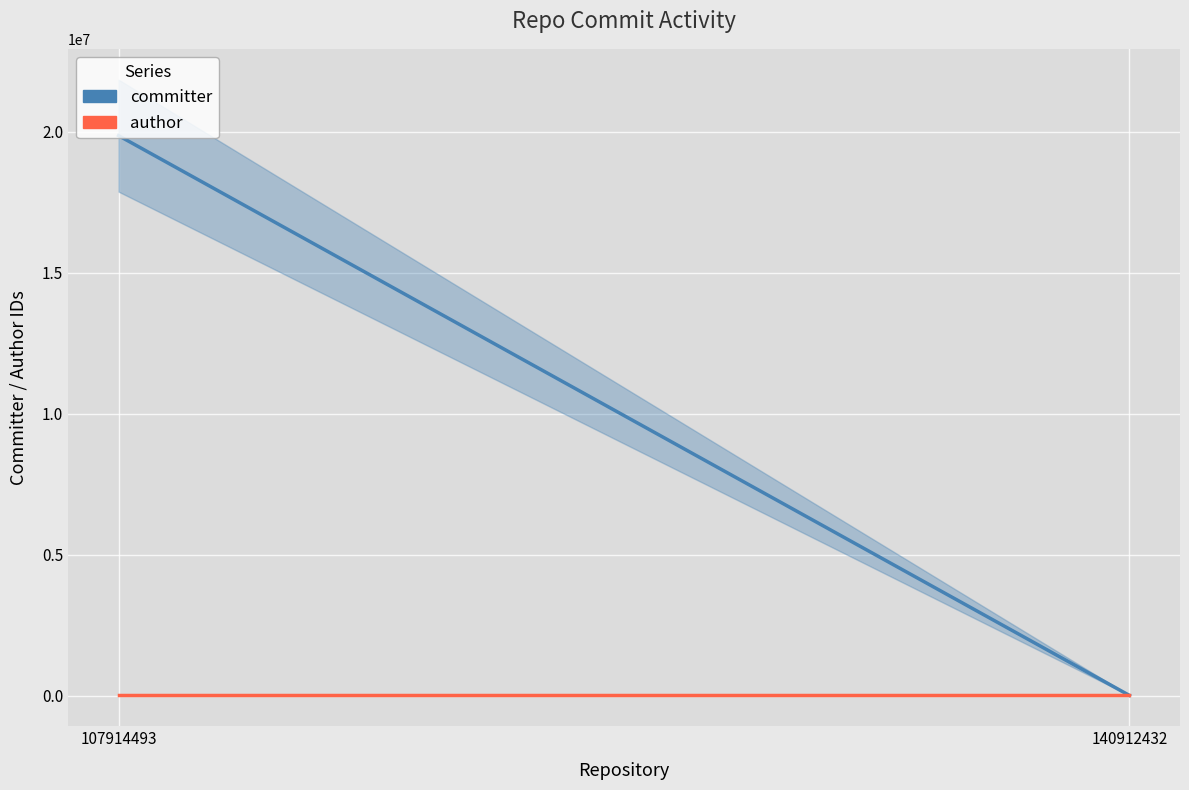

Count the number of categories in the chart.

2